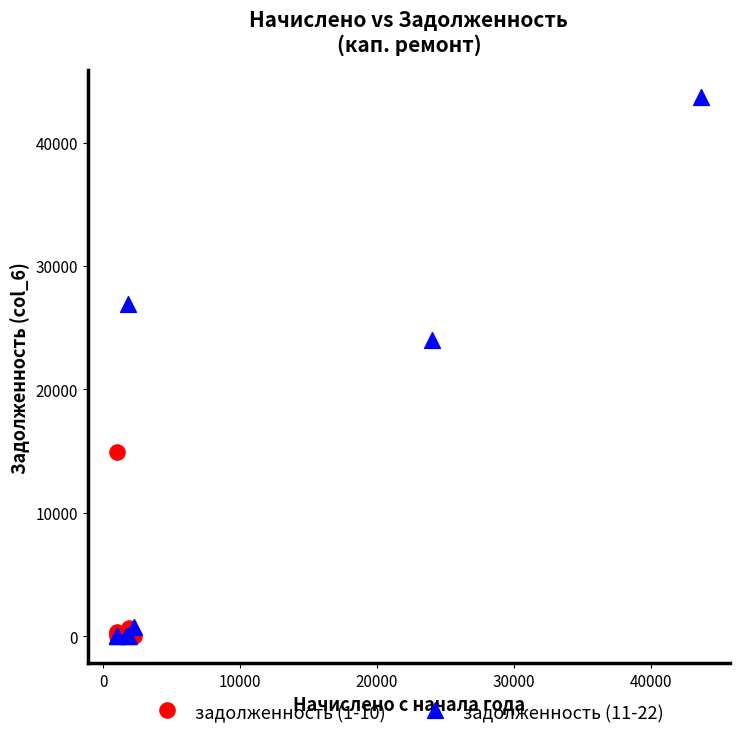

Which series has the widest spread of Y values?

задолженность (11-22)